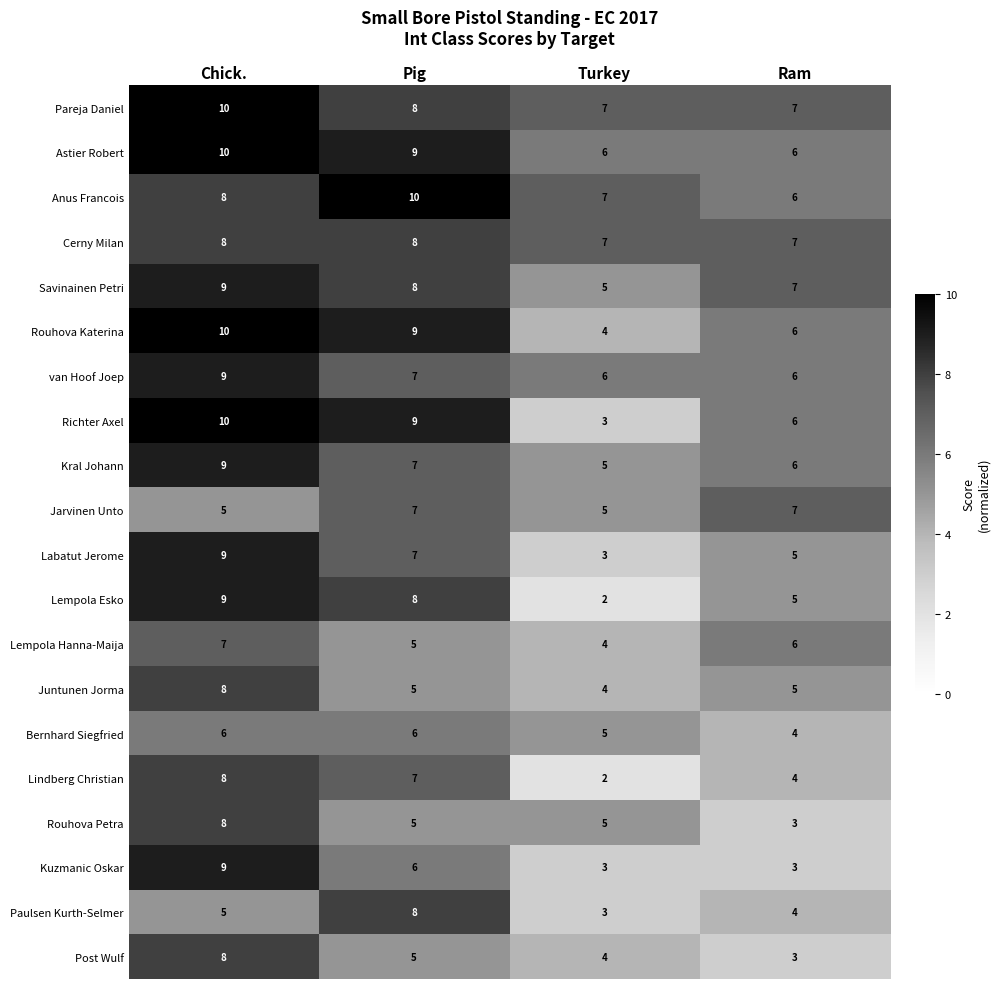

What is the difference between the maximum and second lowest values in the Astier Robert series?

4